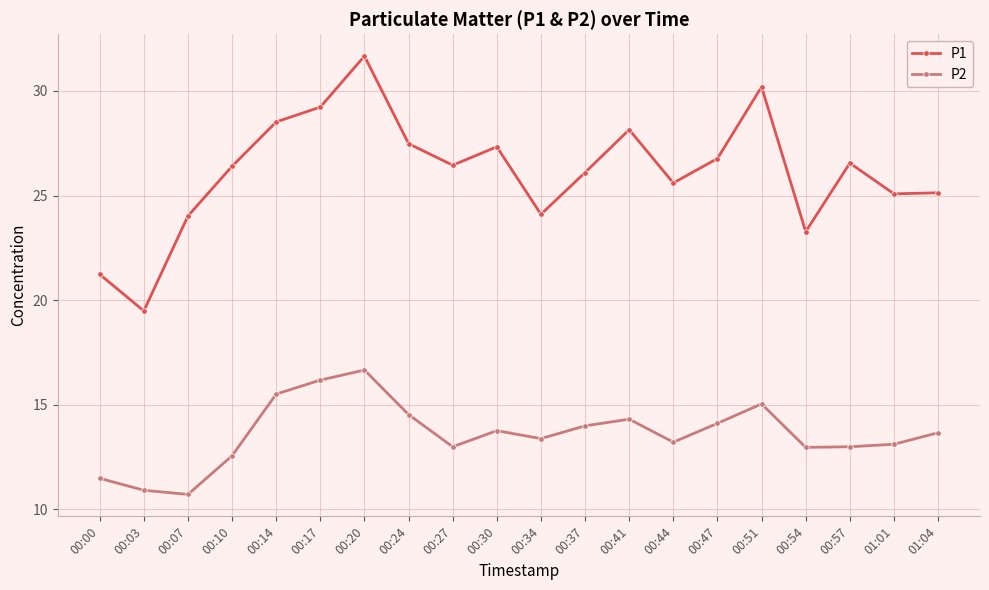

In P2, how many points are higher than both neighbors (excluding endpoints)?

4